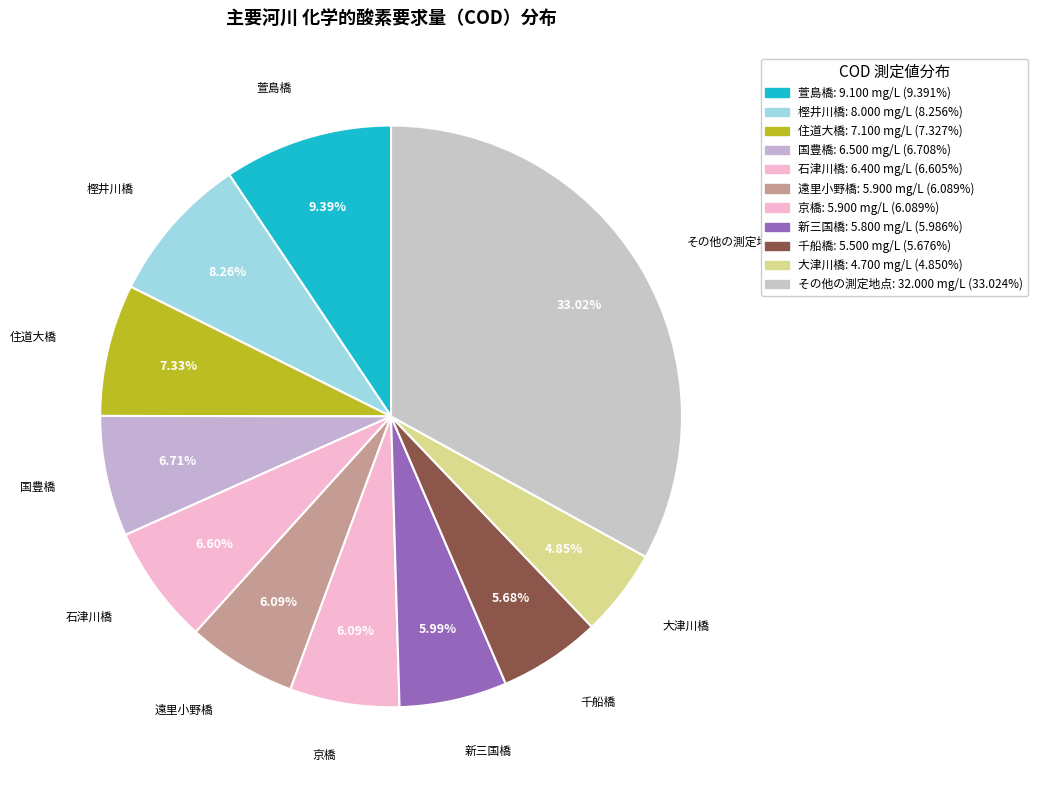

How many slices are in this pie chart?

11